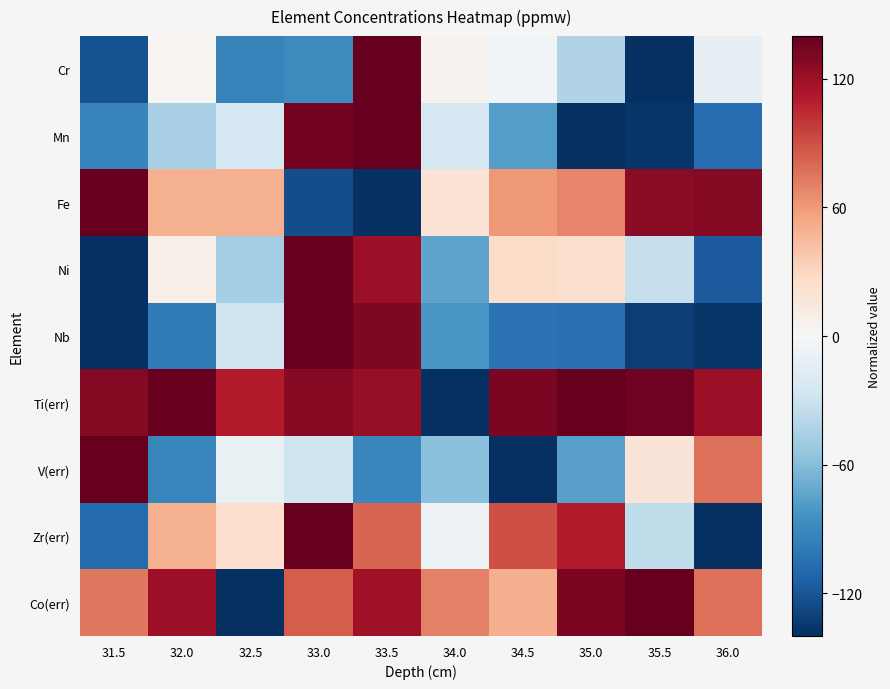

What is the smallest value displayed?

-140.0